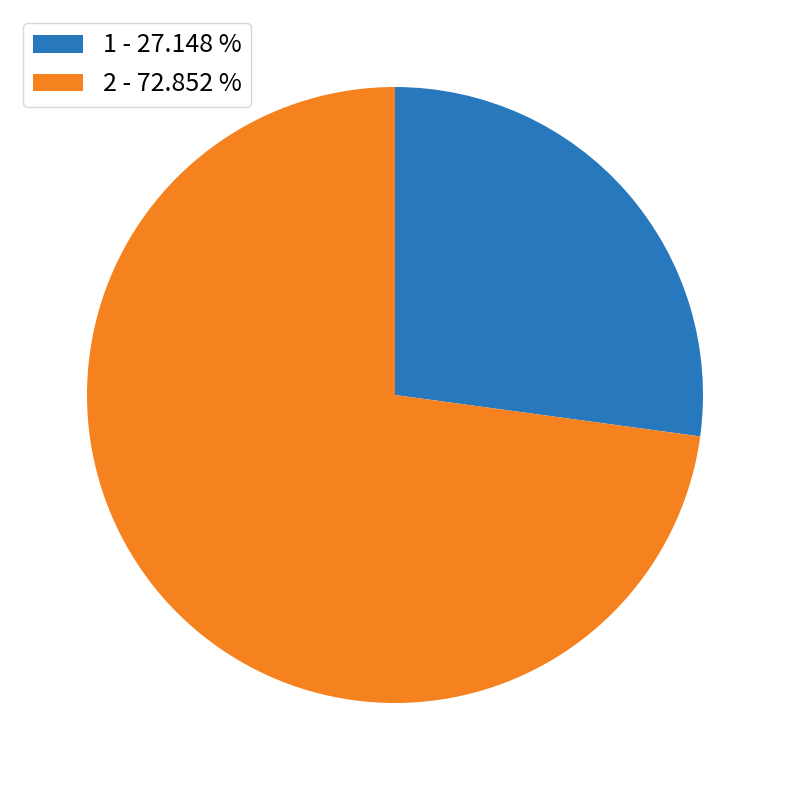

How many segments does this pie chart have?

2